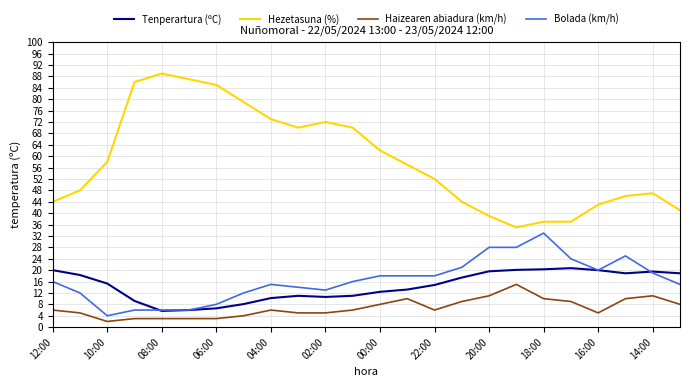

Which series has the widest spread of values?

Hezetasuna (%)